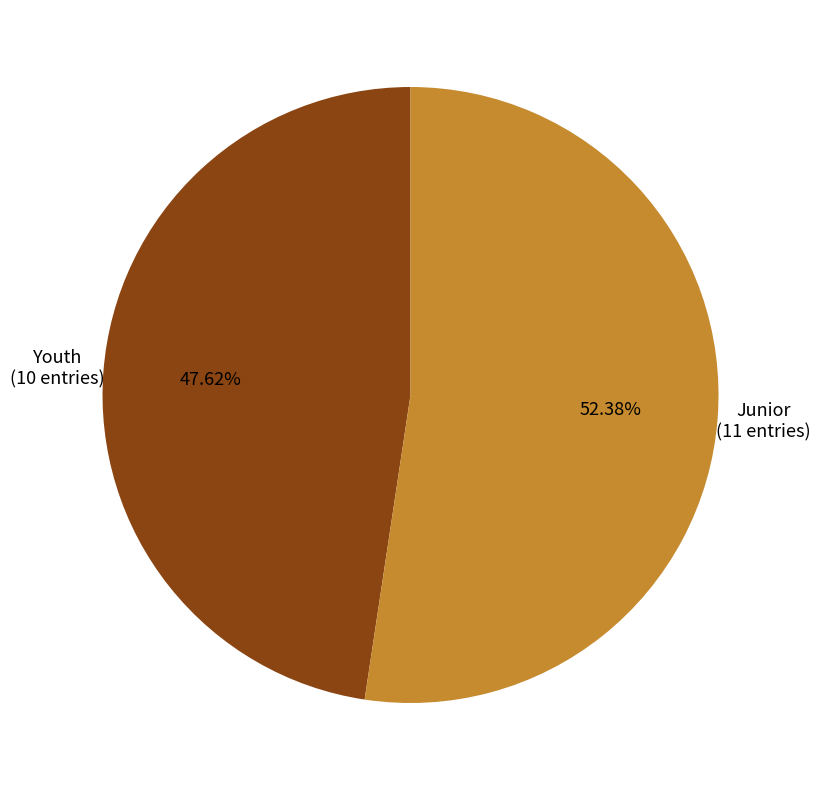

Does any single category account for the majority?

Yes